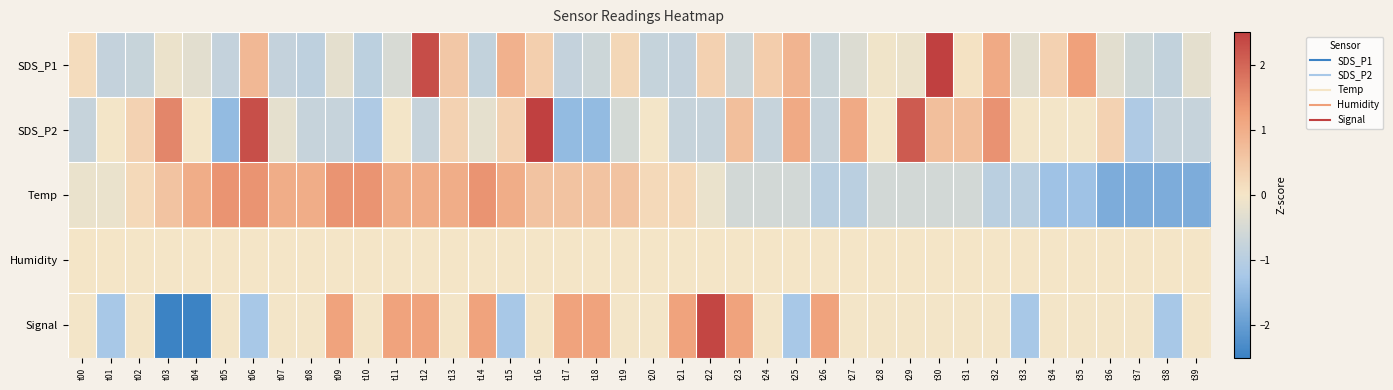

Rank the series at t15 from highest to lowest value.

Temp, SDS_P1, SDS_P2, Humidity, Signal